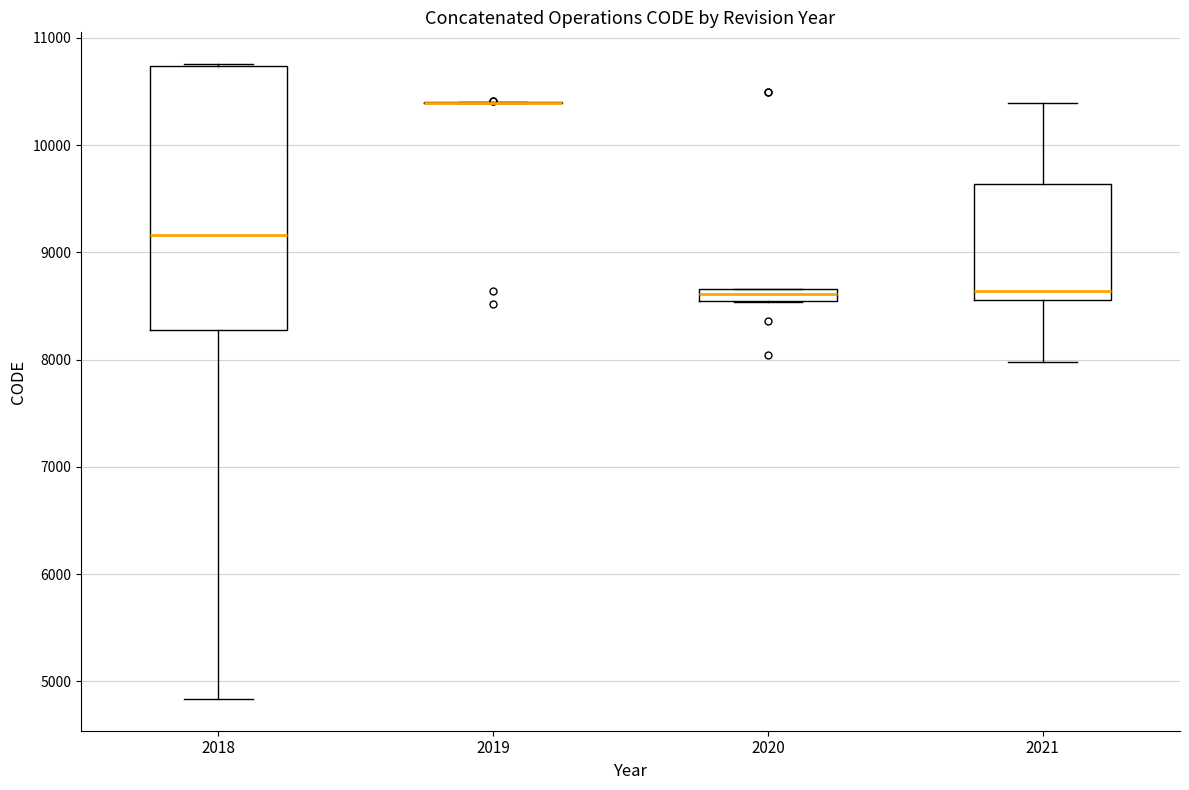

Which box is the tallest, from its lower edge to its upper edge?

2018